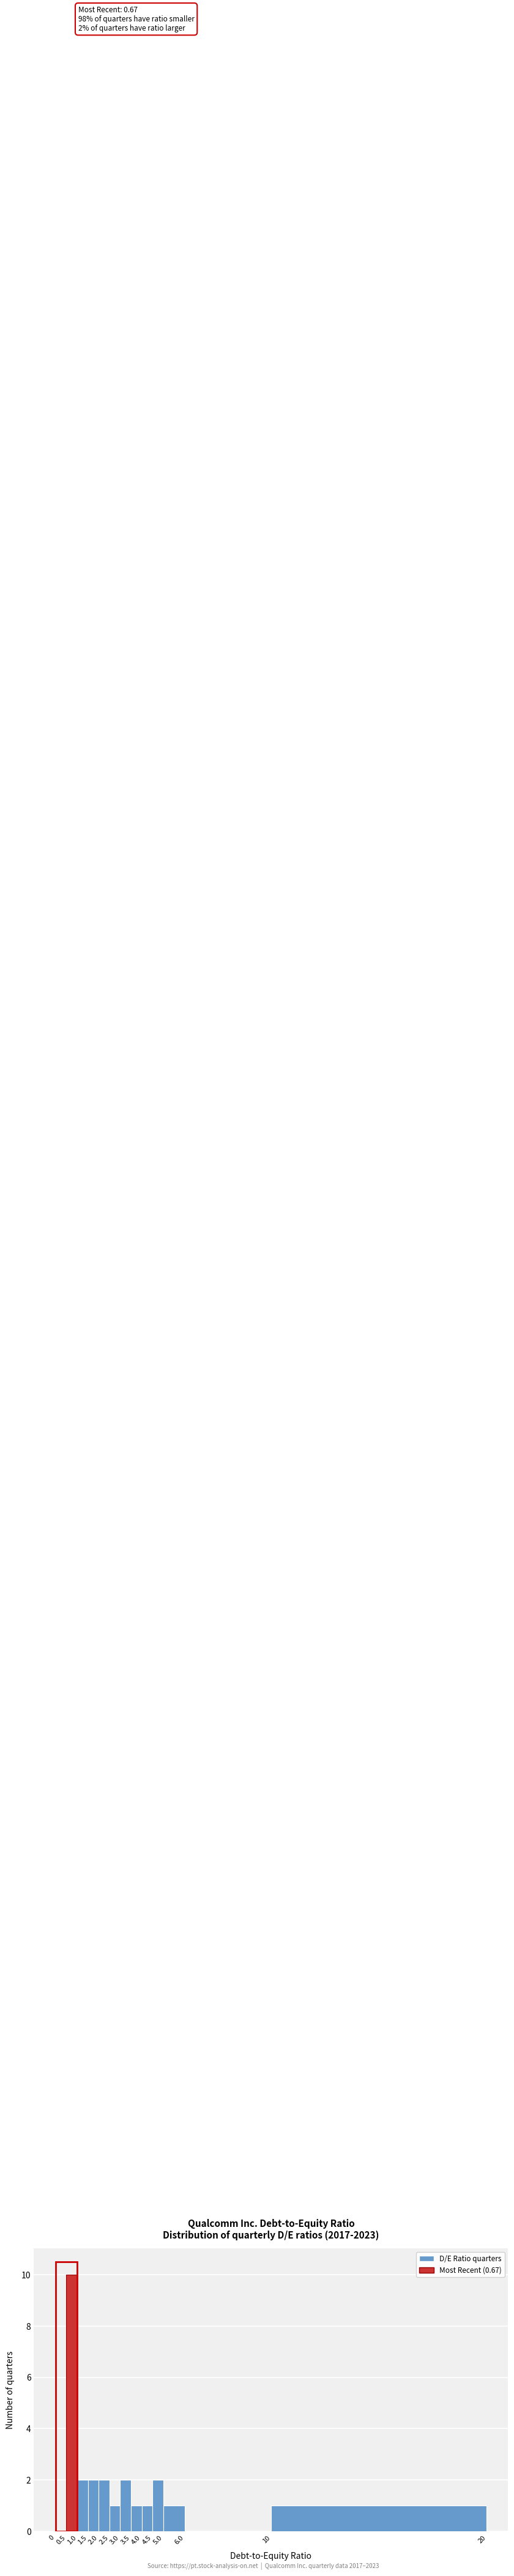

Over which range of the x-axis is the bar tallest?

0.5 to 1.0